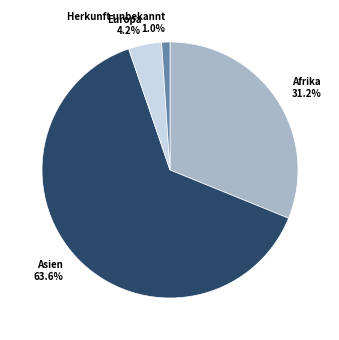

Does Europa account for over 50% of the chart?

No